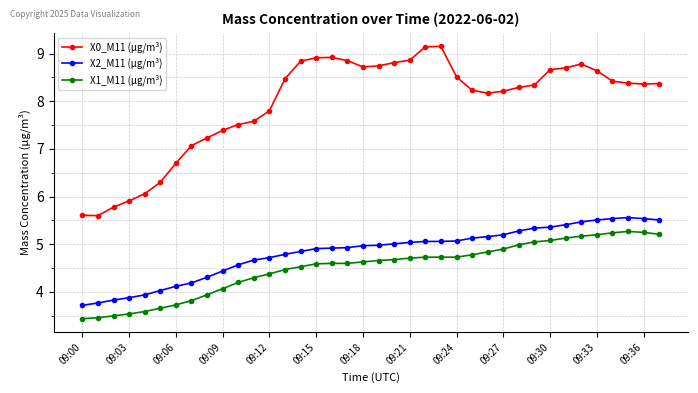

Which series has the widest spread of values?

X0_M11 (μg/m³)